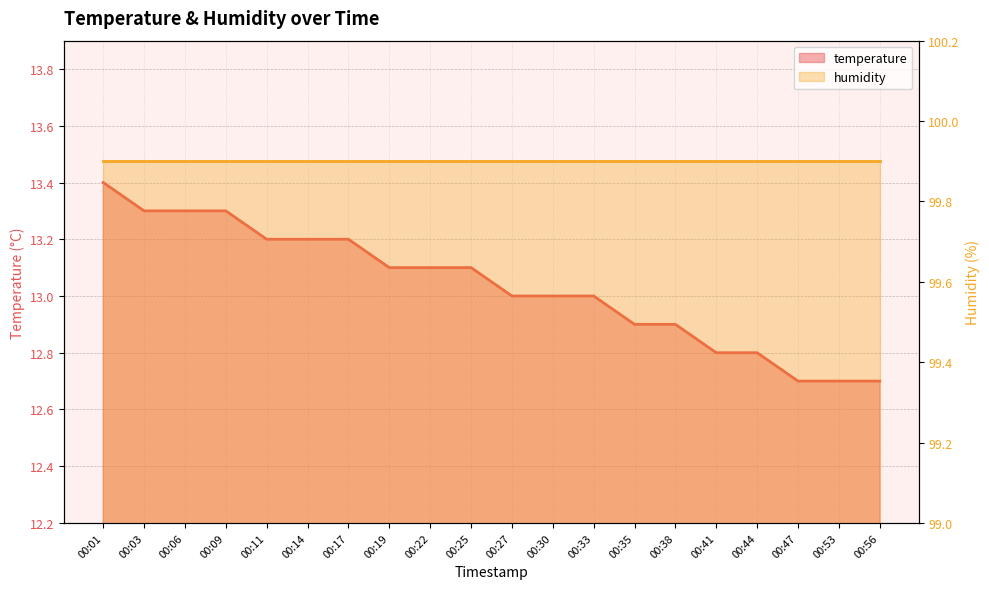

What is the greatest value displayed?

13.4